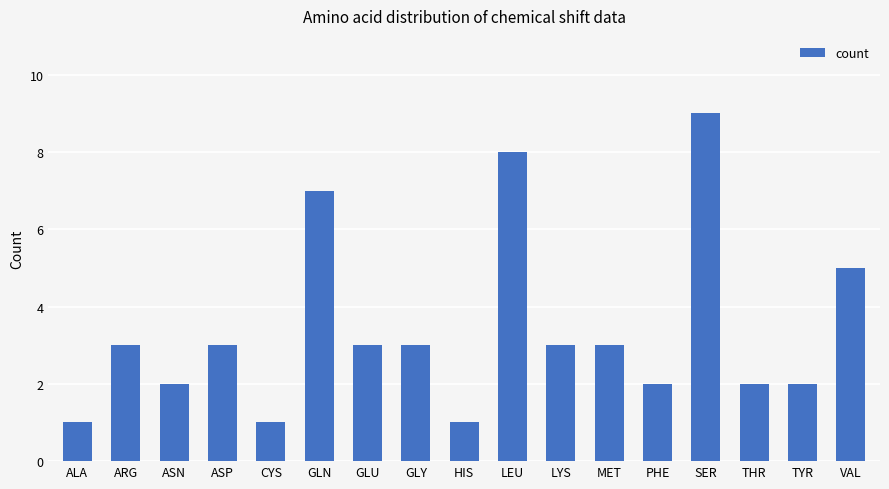

Count the number of data series in this chart.

1